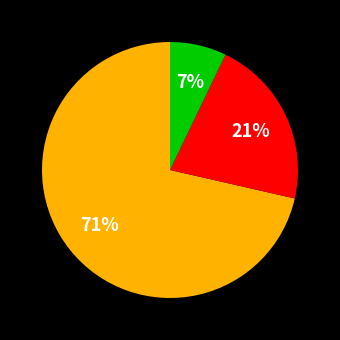

To the nearest percent, what is the average slice percentage?

33%